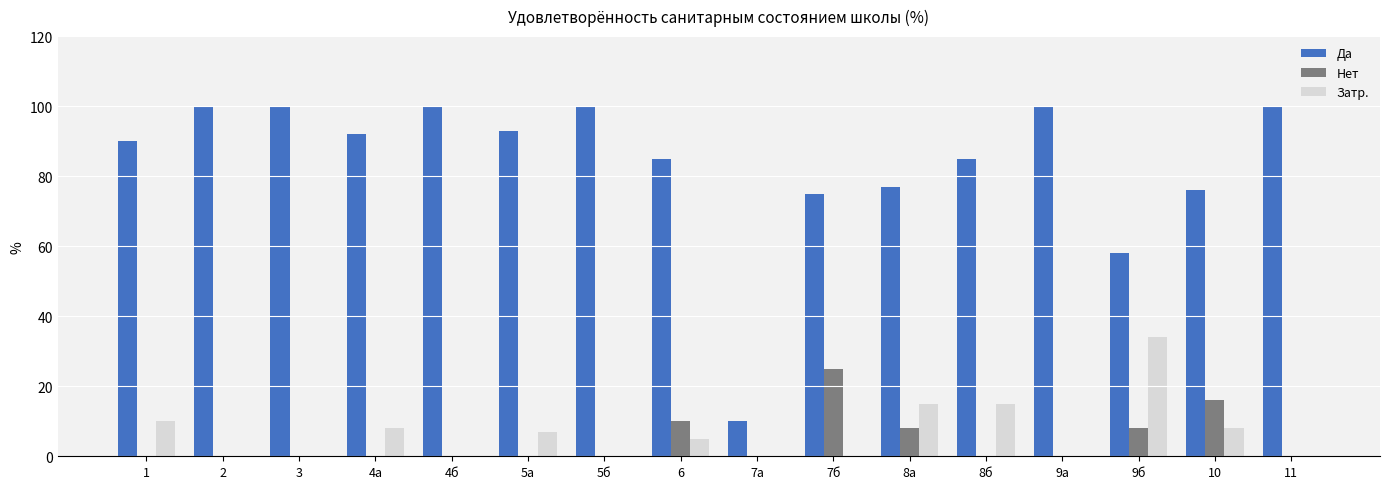

True or false: Затр. has a value of 4 at 10.

False